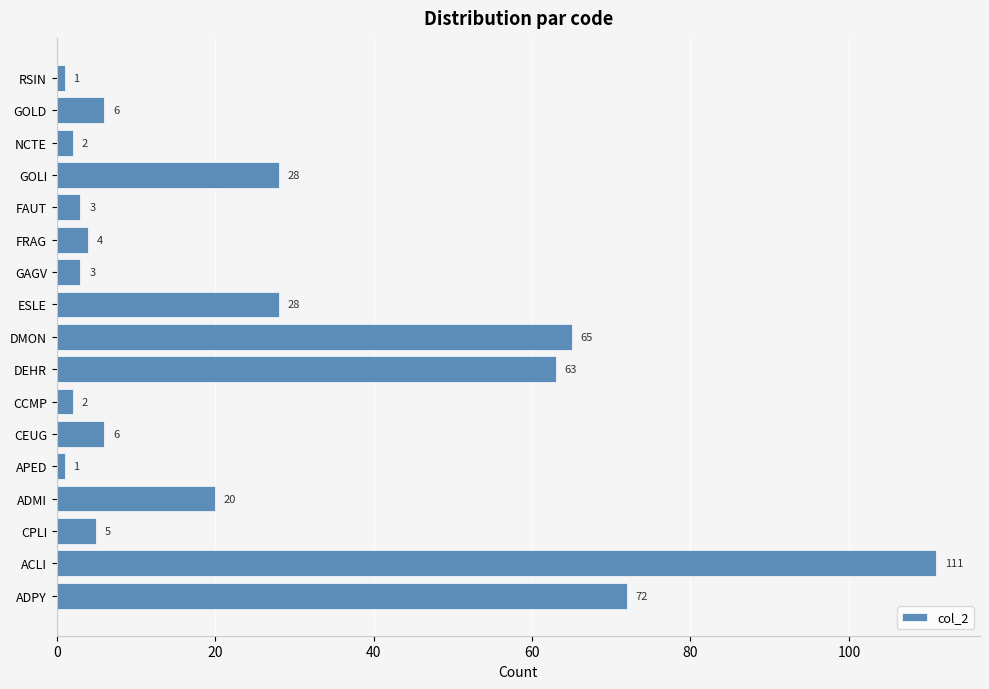

What is the change in value from ACLI to ADMI?

-91